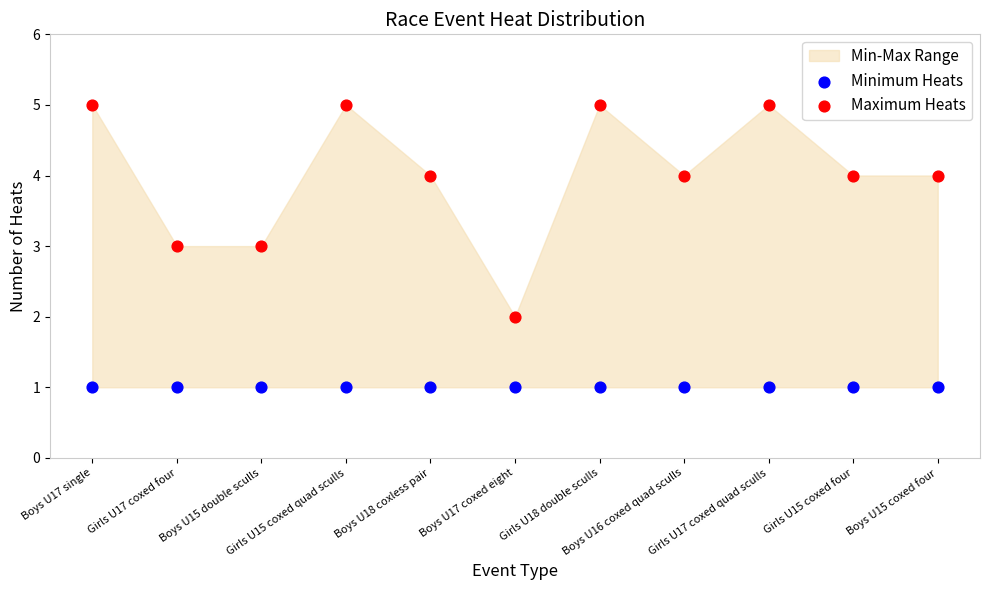

Which series contains the highest Y value?

Maximum Heats